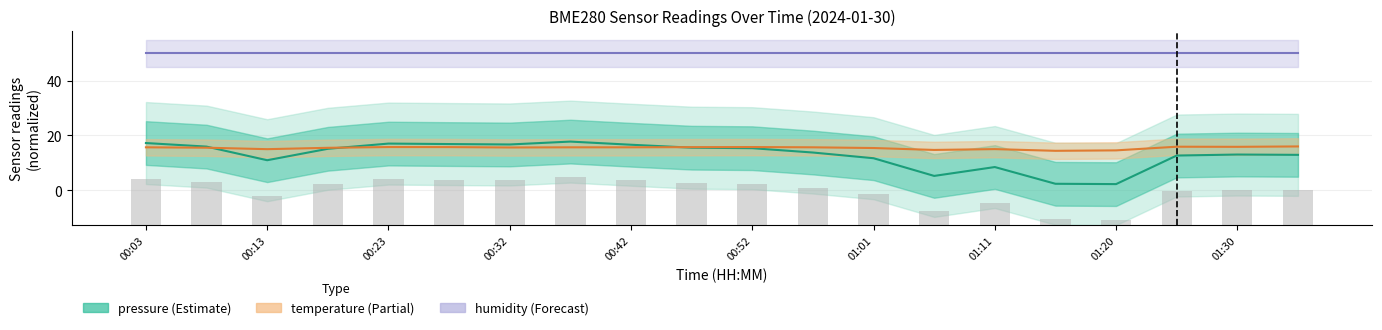

What position from the left is 13?

14